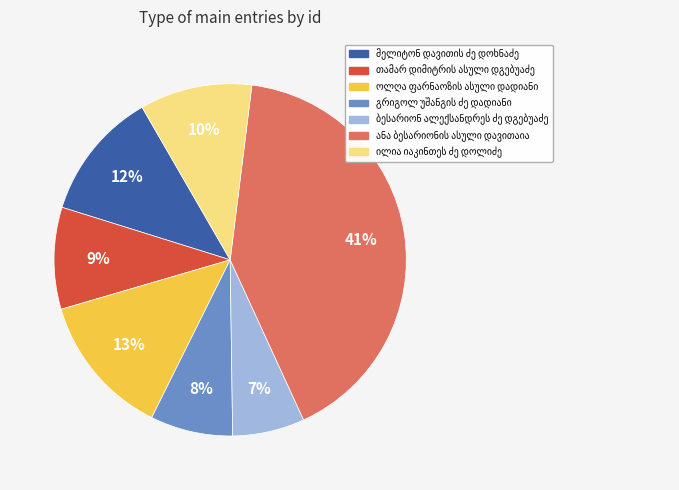

Does any single category account for the majority?

No